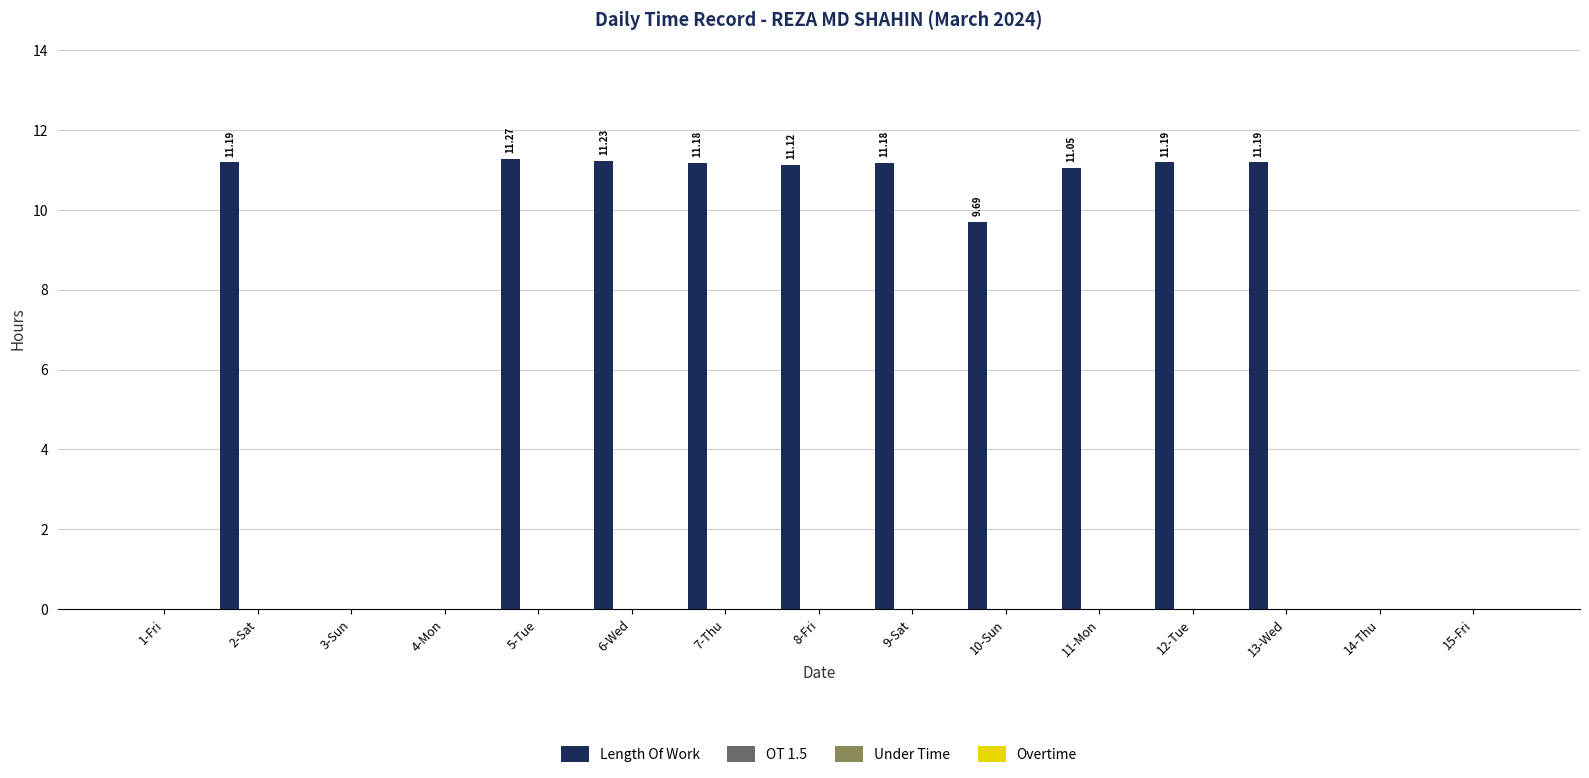

Are the bars horizontal?

No